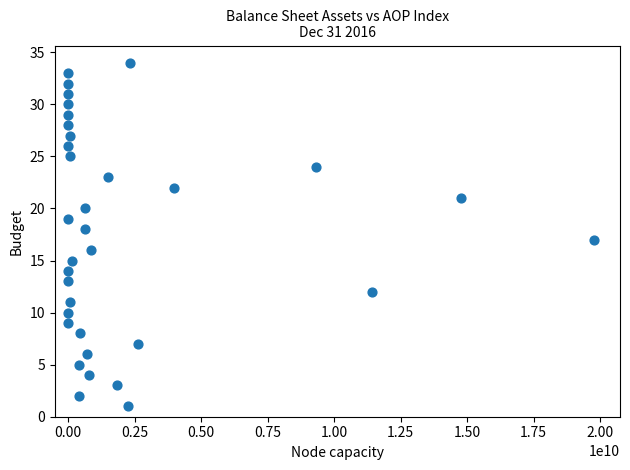

What is the range of Y values (max minus min)?

33